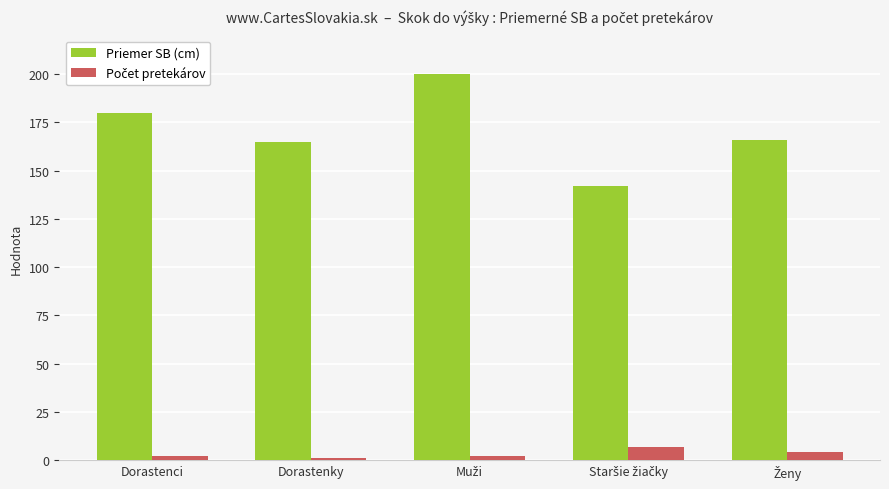

What is the lowest value of the Priemer SB (cm) series?

142